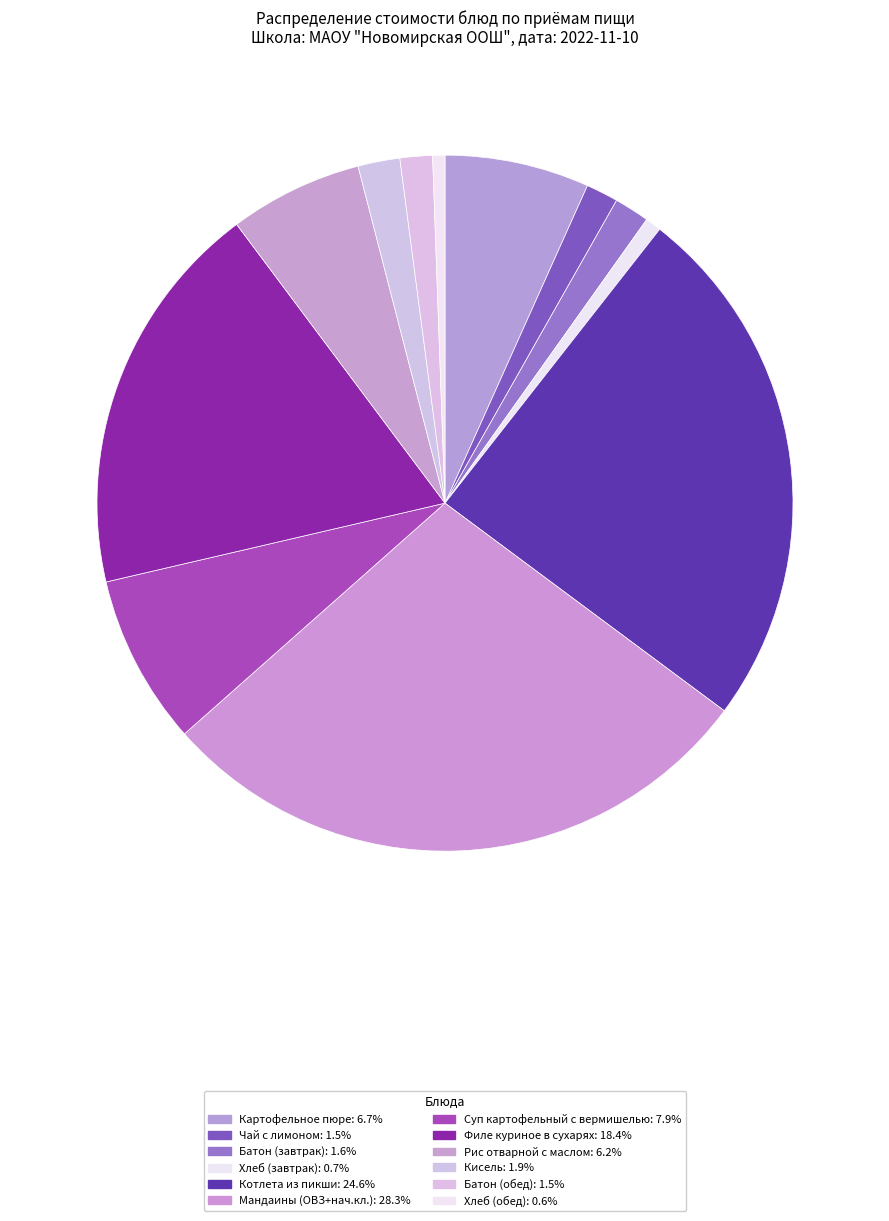

Rank the categories by value from highest to lowest.

Мандаины (ОВЗ+нач.кл.), Котлета из пикши, Филе куриное в сухарях, Суп картофельный с вермишелью, Картофельное пюре, Рис отварной с маслом, Кисель, Батон (завтрак), Батон (обед), Чай с лимоном, Хлеб (завтрак), Хлеб (обед)